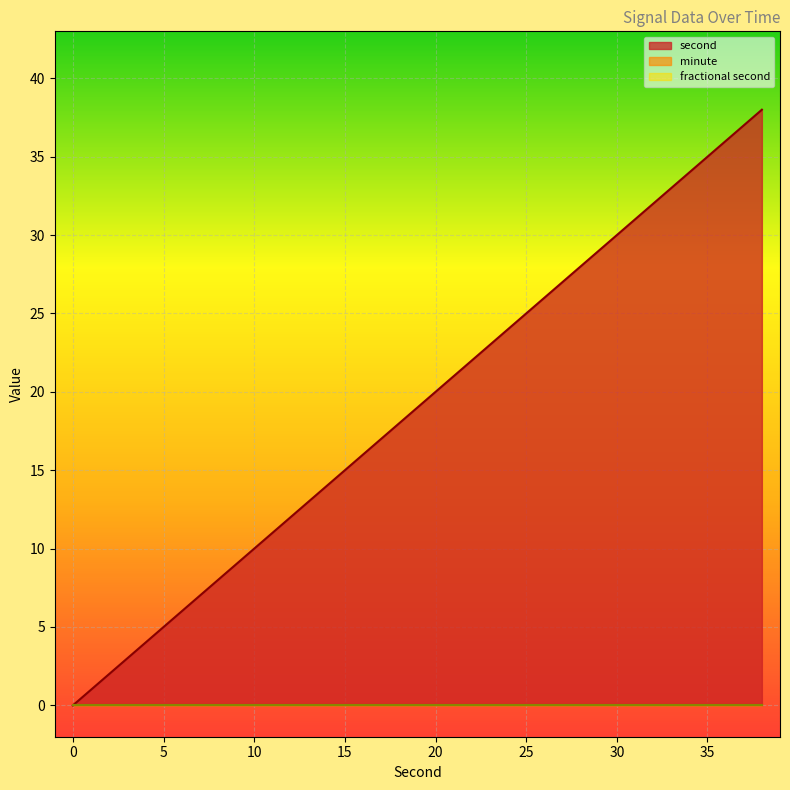

List the series in order of their peak value, lowest first.

minute, fractional second, second